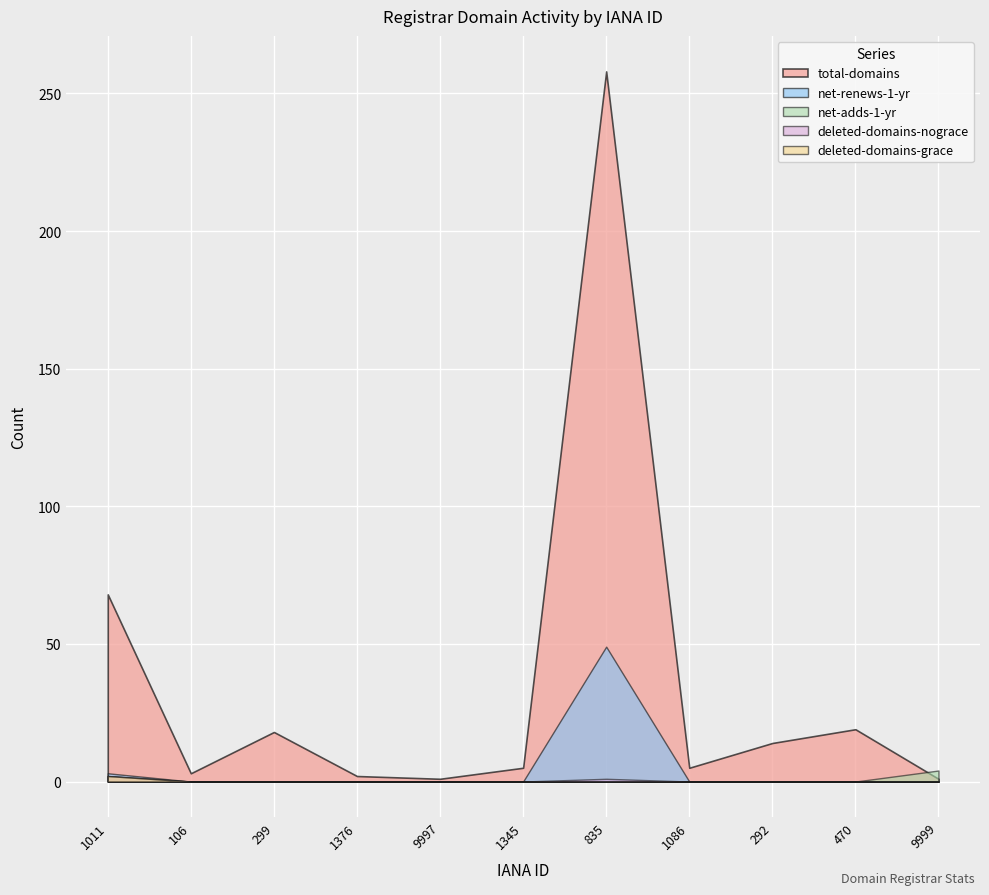

How many positive values does the deleted-domains-grace series have?

1